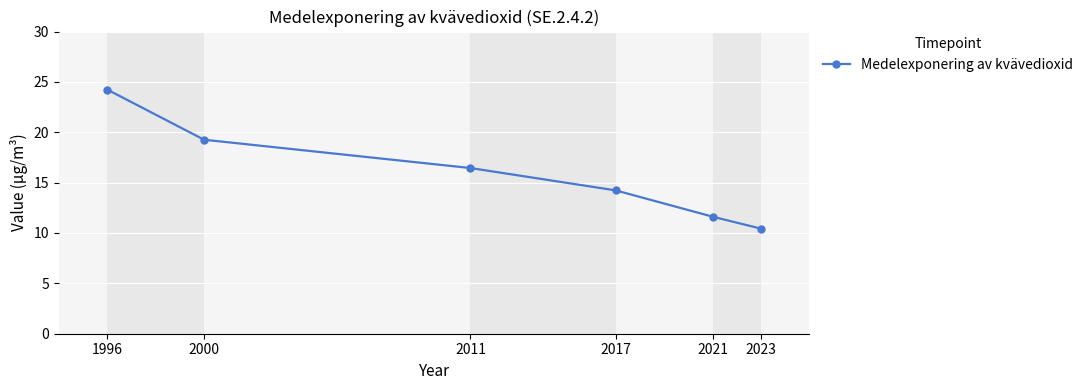

List the labels in order of value, smallest first.

2023, 2021, 2017, 2011, 2000, 1996